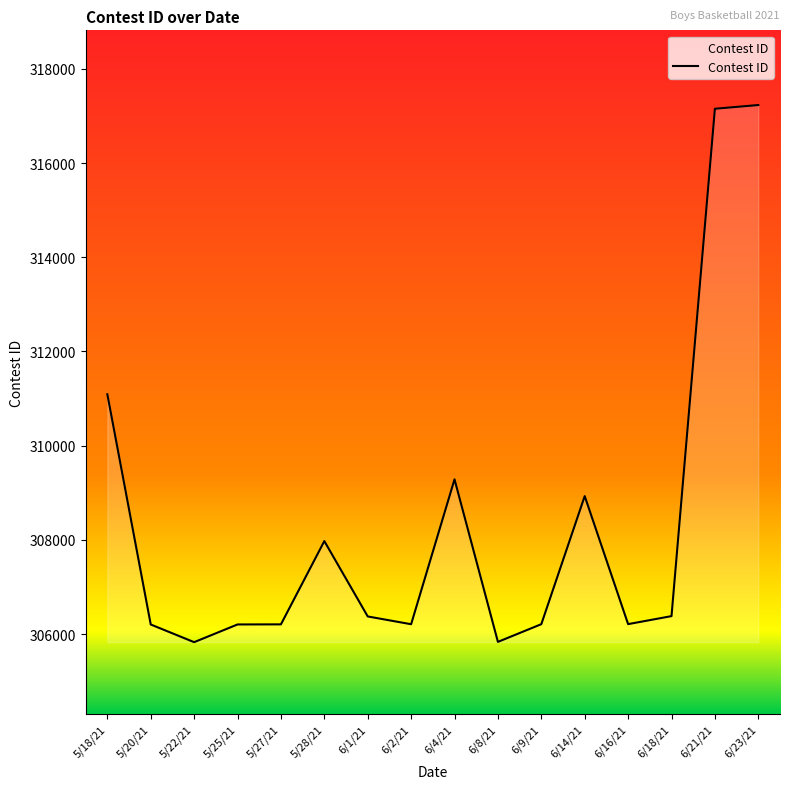

True or false: the data has more than 1 interior local peaks.

True